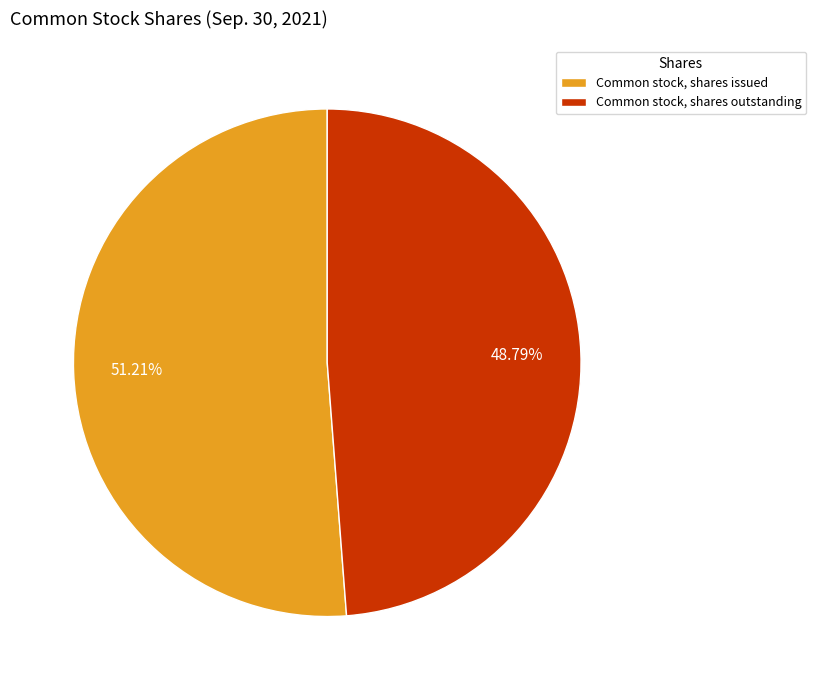

Which category accounts for the majority?

Common stock, shares issued